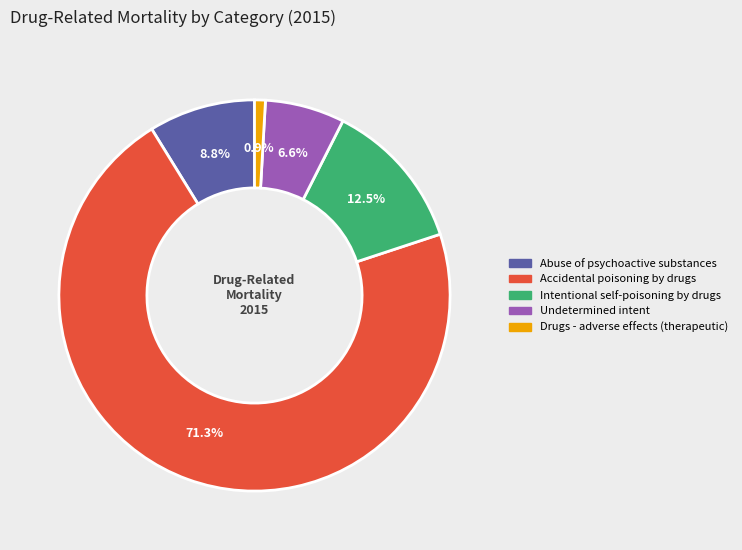

Does any single category account for the majority?

Yes